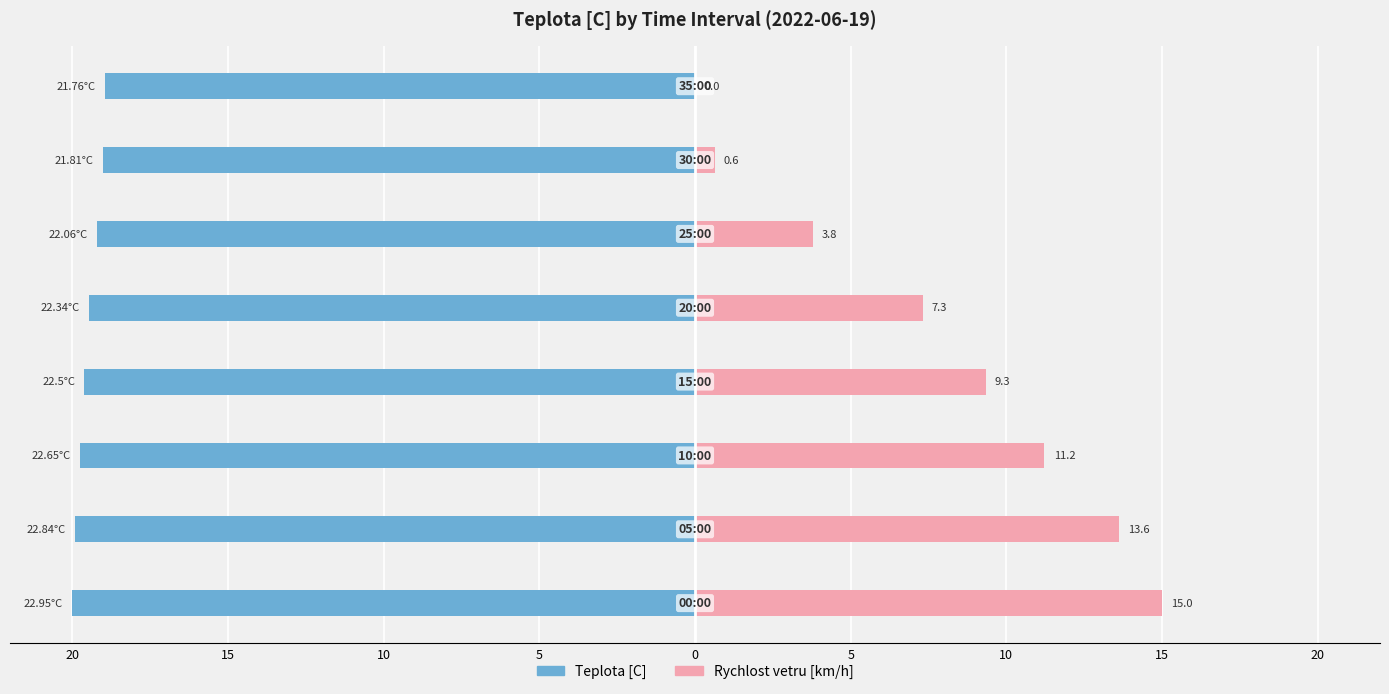

True or false: Rychlost vetru [km/h] has a value of 16.3 at 5.

False